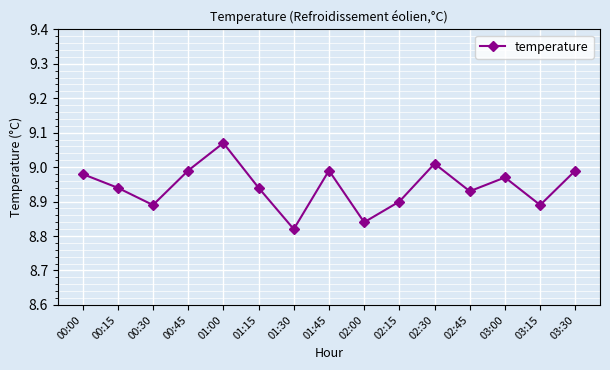

What is the sum of all values?

134.2